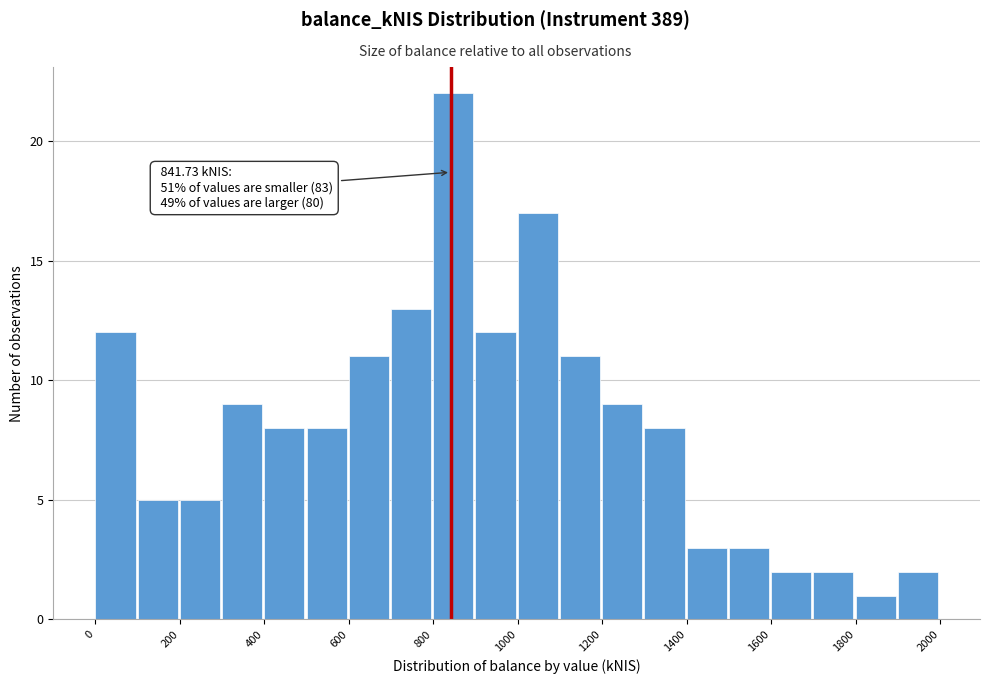

Which range on the x-axis has the tallest bar?

800 to 900